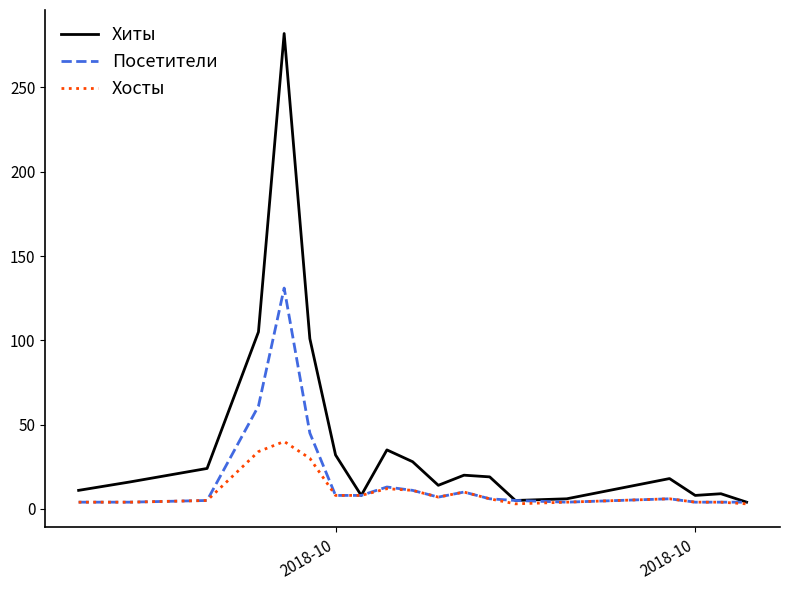

Which series has the largest range (max minus min)?

Хиты